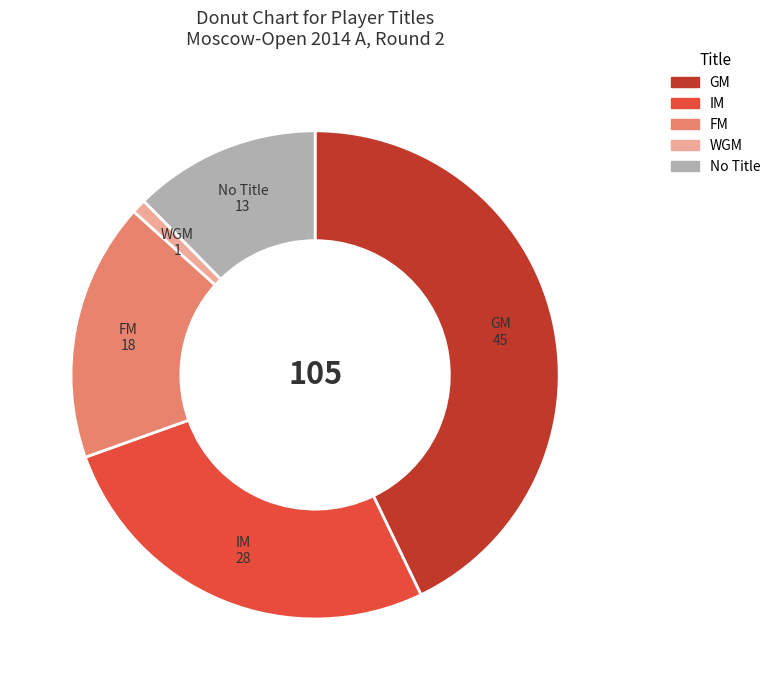

Rank the categories by value from highest to lowest.

GM, IM, FM, No Title, WGM